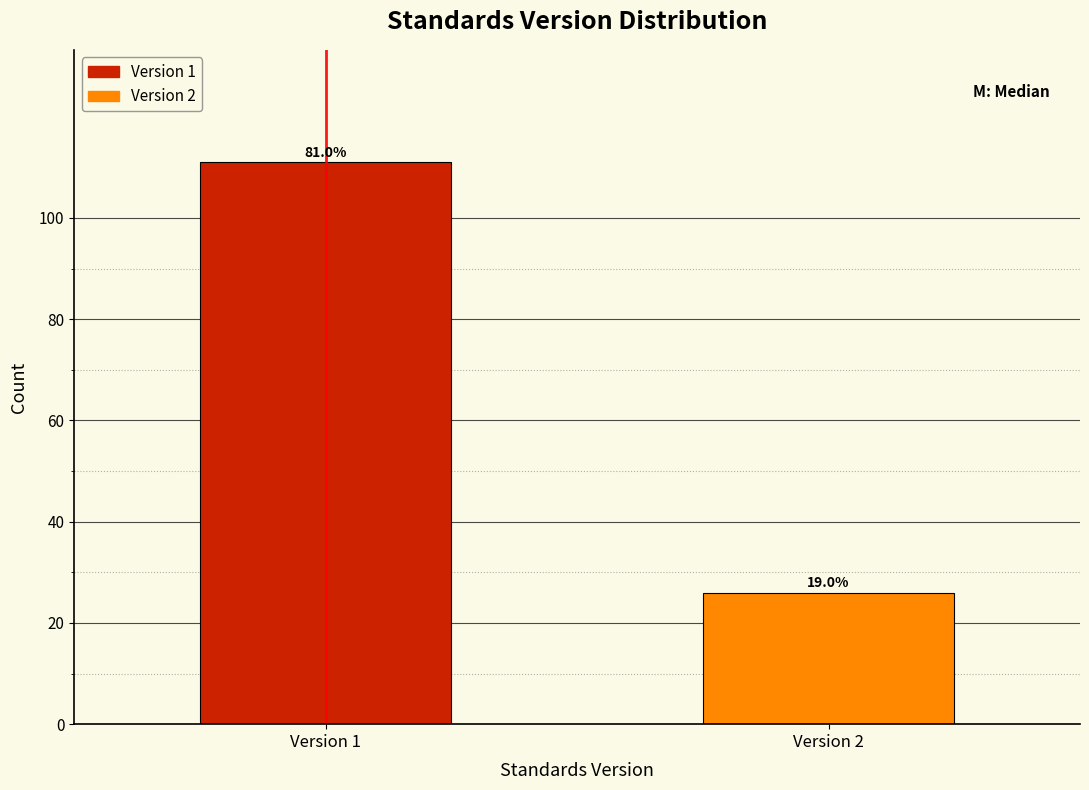

Are the bars horizontal?

No